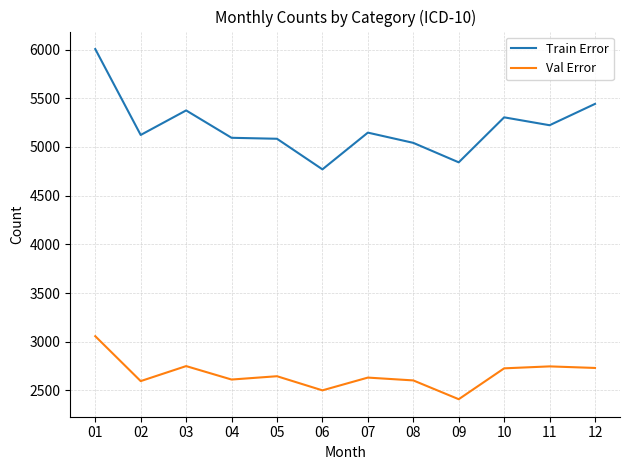

What are all the series names shown in the legend?

Train Error, Val Error